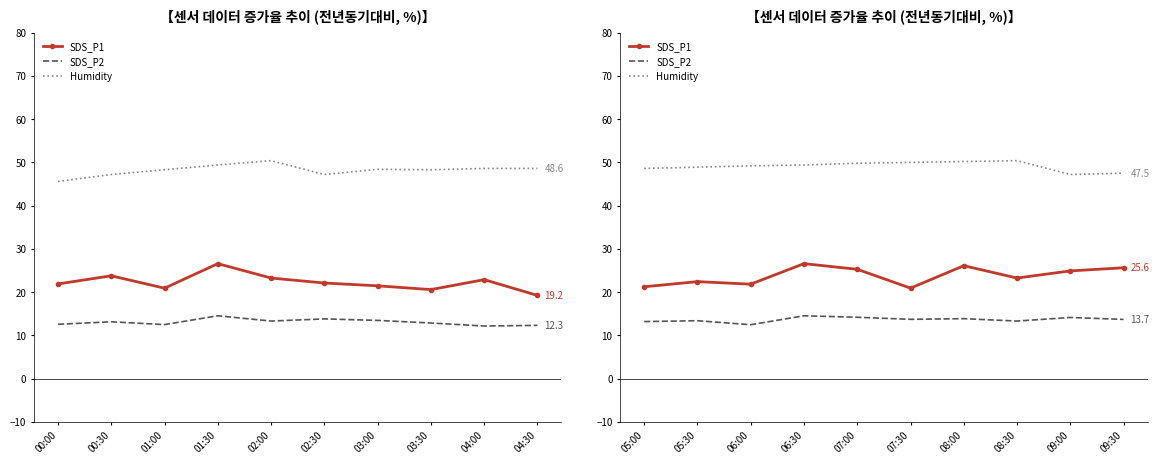

At which category is the sum across all series the highest?

06:30